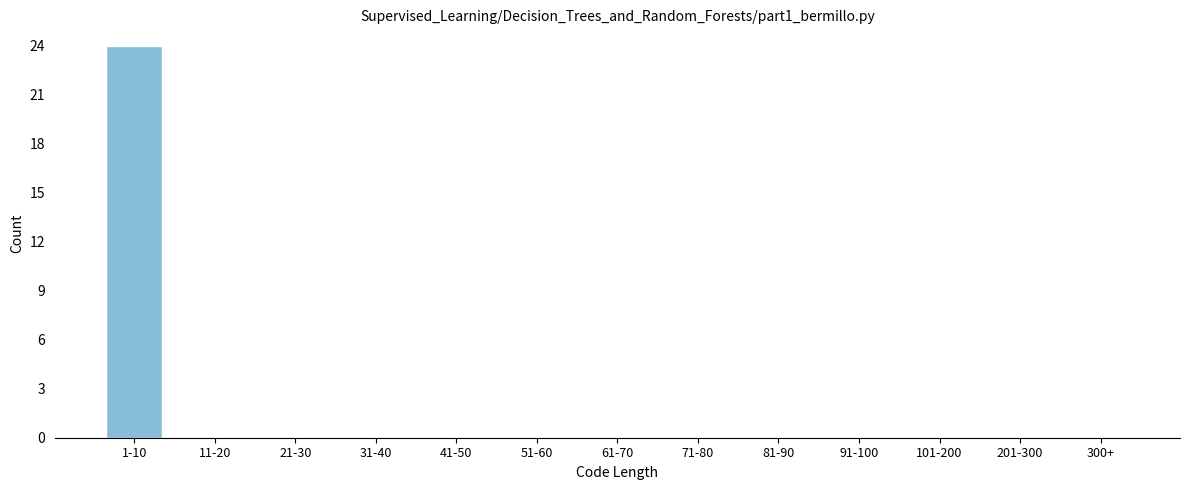

Reading left to right, list all the values displayed in this chart.

1-10=24	11-20=0	21-30=0	31-40=0	41-50=0	51-60=0	61-70=0	71-80=0	81-90=0	91-100=0	101-200=0	201-300=0	300+=0